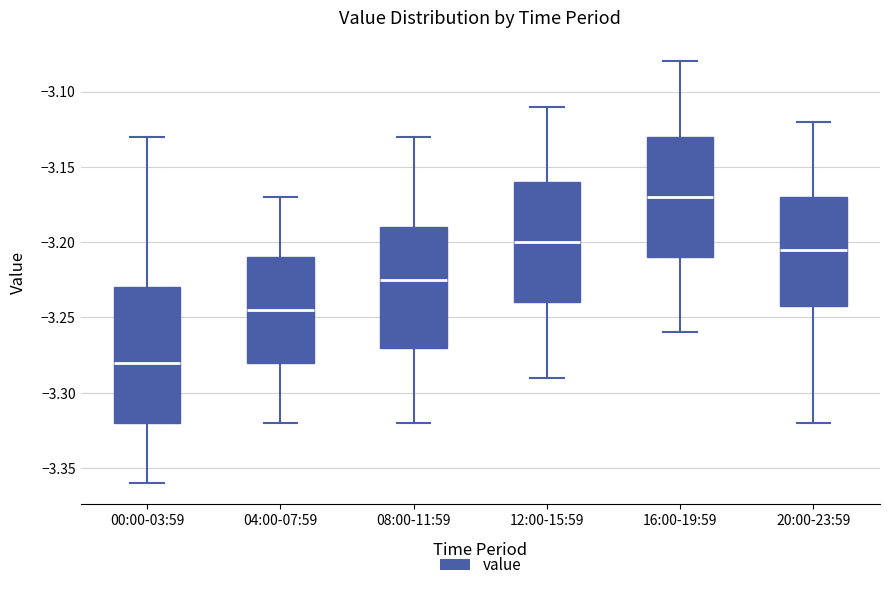

Comparing the boxes themselves (not the whiskers), which one is the tallest?

00:00-03:59